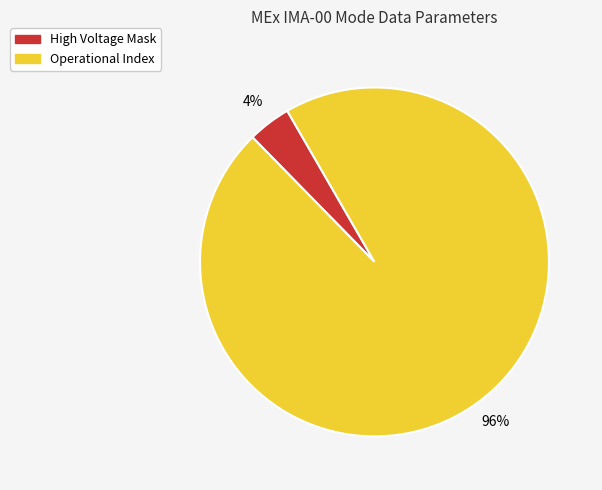

To the nearest percent, what is the difference between the largest and smallest slice percentages?

92%